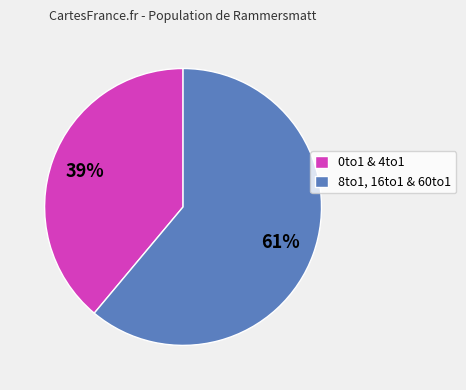

To the nearest percent, what is the difference between the largest and smallest slice percentages?

22%